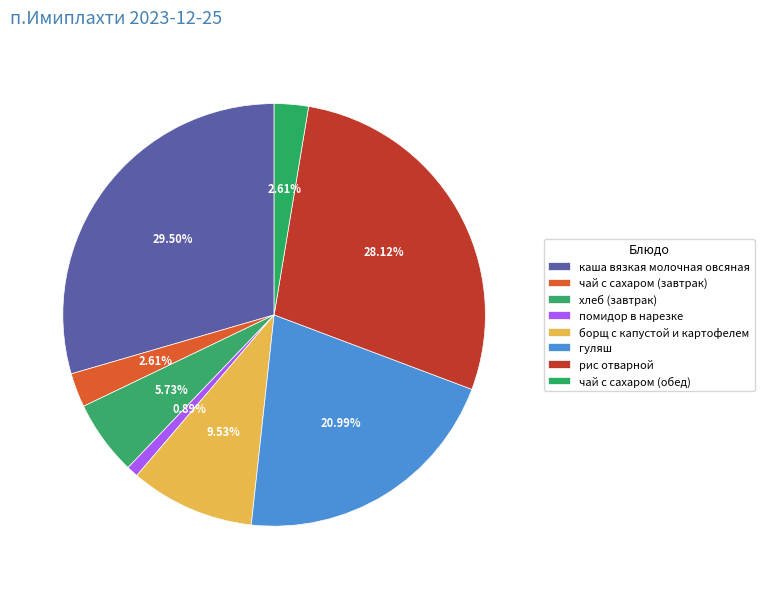

To the nearest percent, what percentage of the pie is хлеб (завтрак)?

6%